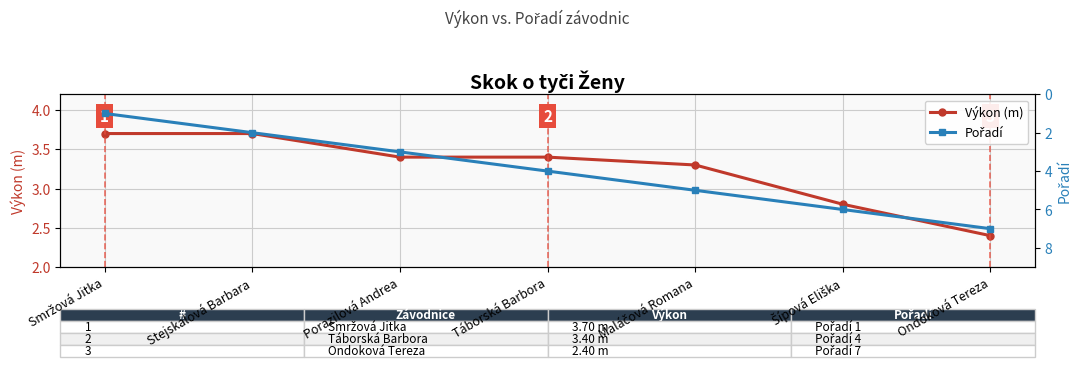

Reading right to left, what are all the values shown in this chart?

Výkon (m): 2.4	2.8	3.3	3.4	3.4	3.7	3.7
Pořadí: 7.0	6.0	5.0	4.0	3.0	2.0	1.0